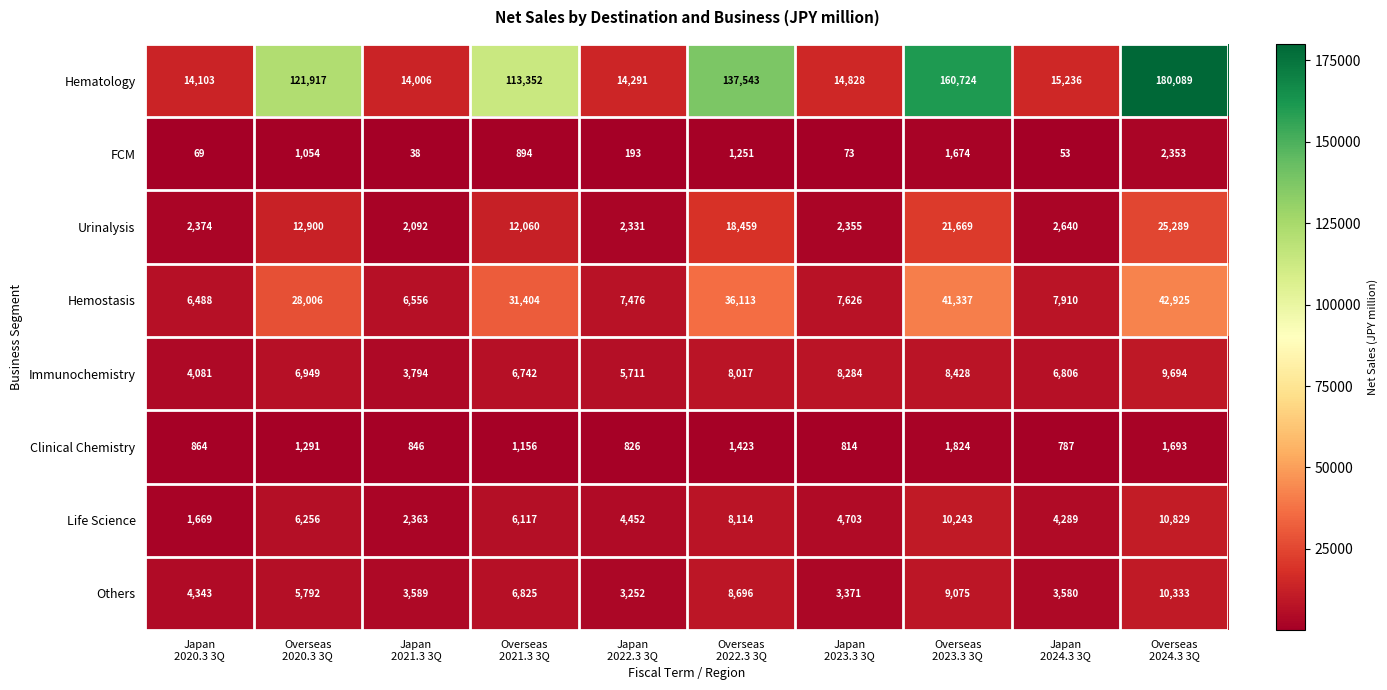

What is the spread (max minus min) of values at Japan
2020.3 3Q?

14034